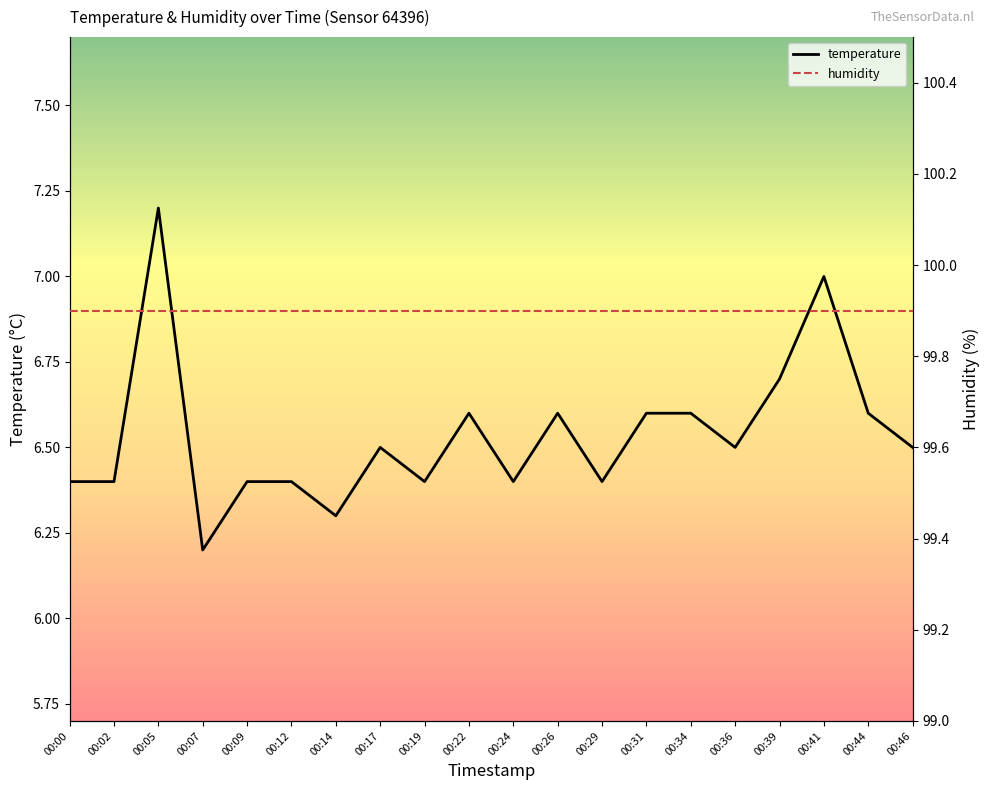

What is the value of the temperature point at the 1st from the left?

6.4